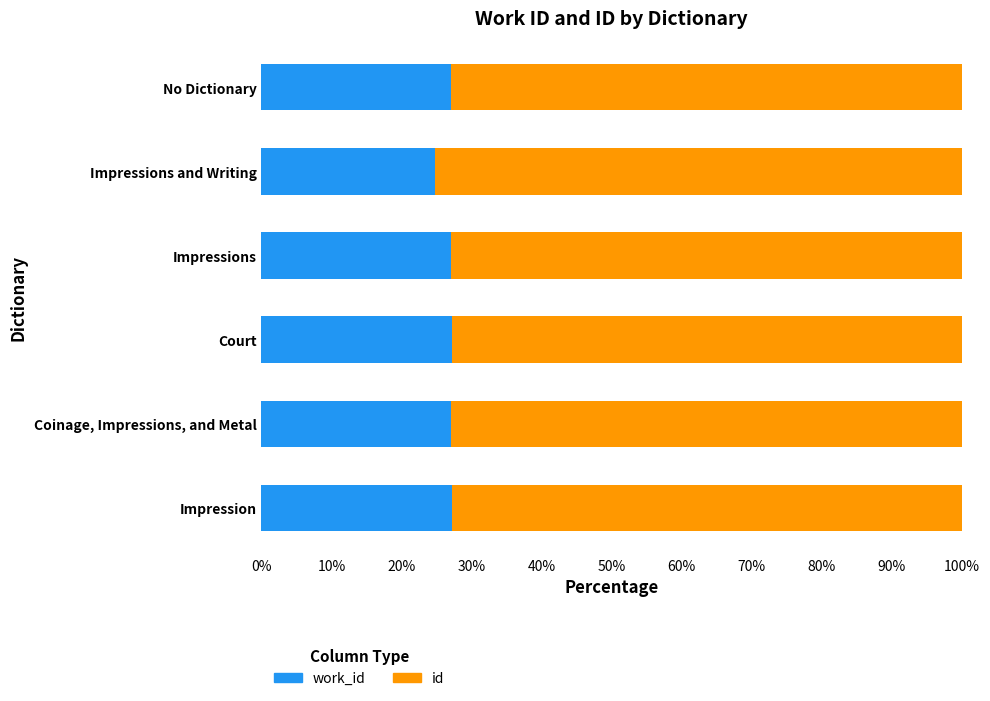

What are all the series names shown in the legend?

work_id, id